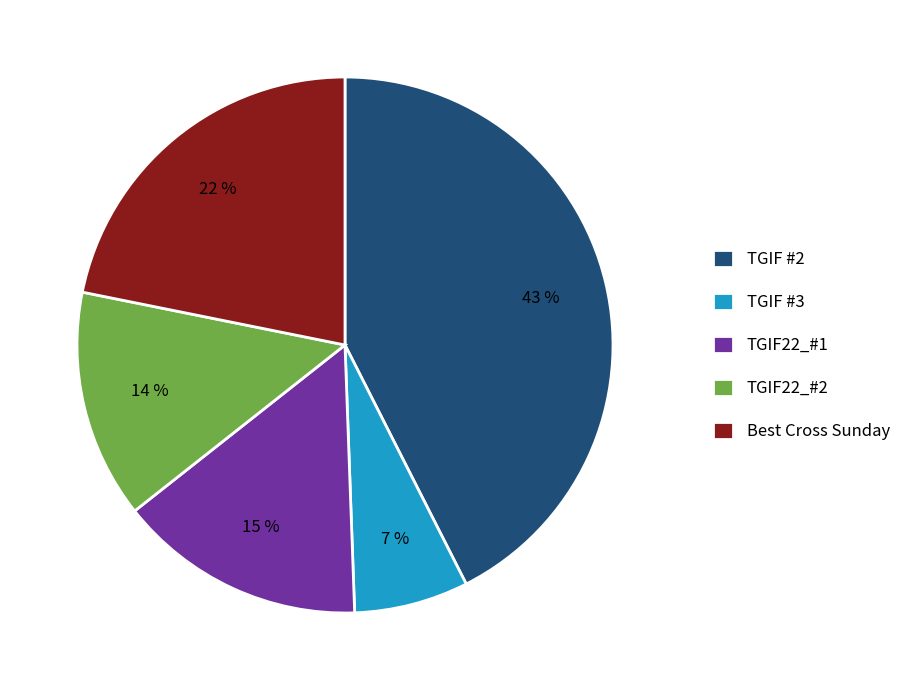

How many slices are in this pie chart?

5